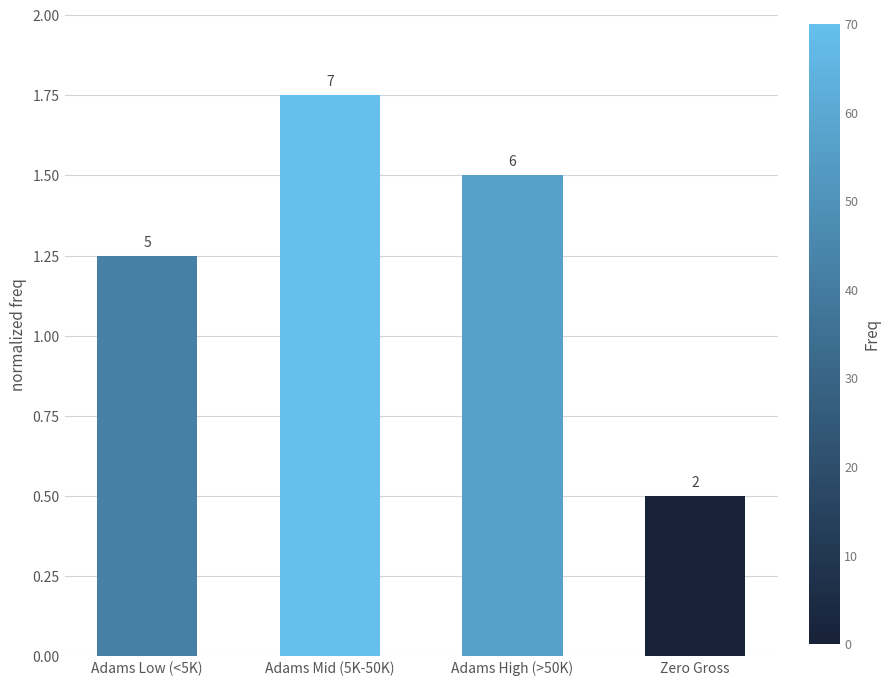

How many bars are there in total?

4